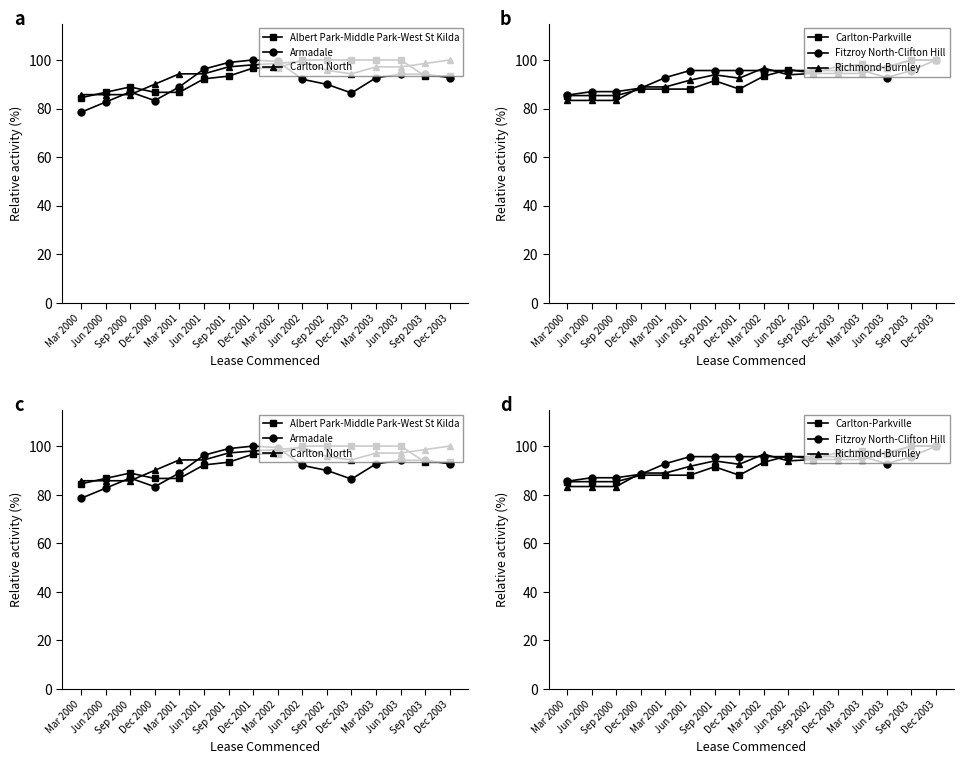

What is the average value of the Armadale series?

91.0